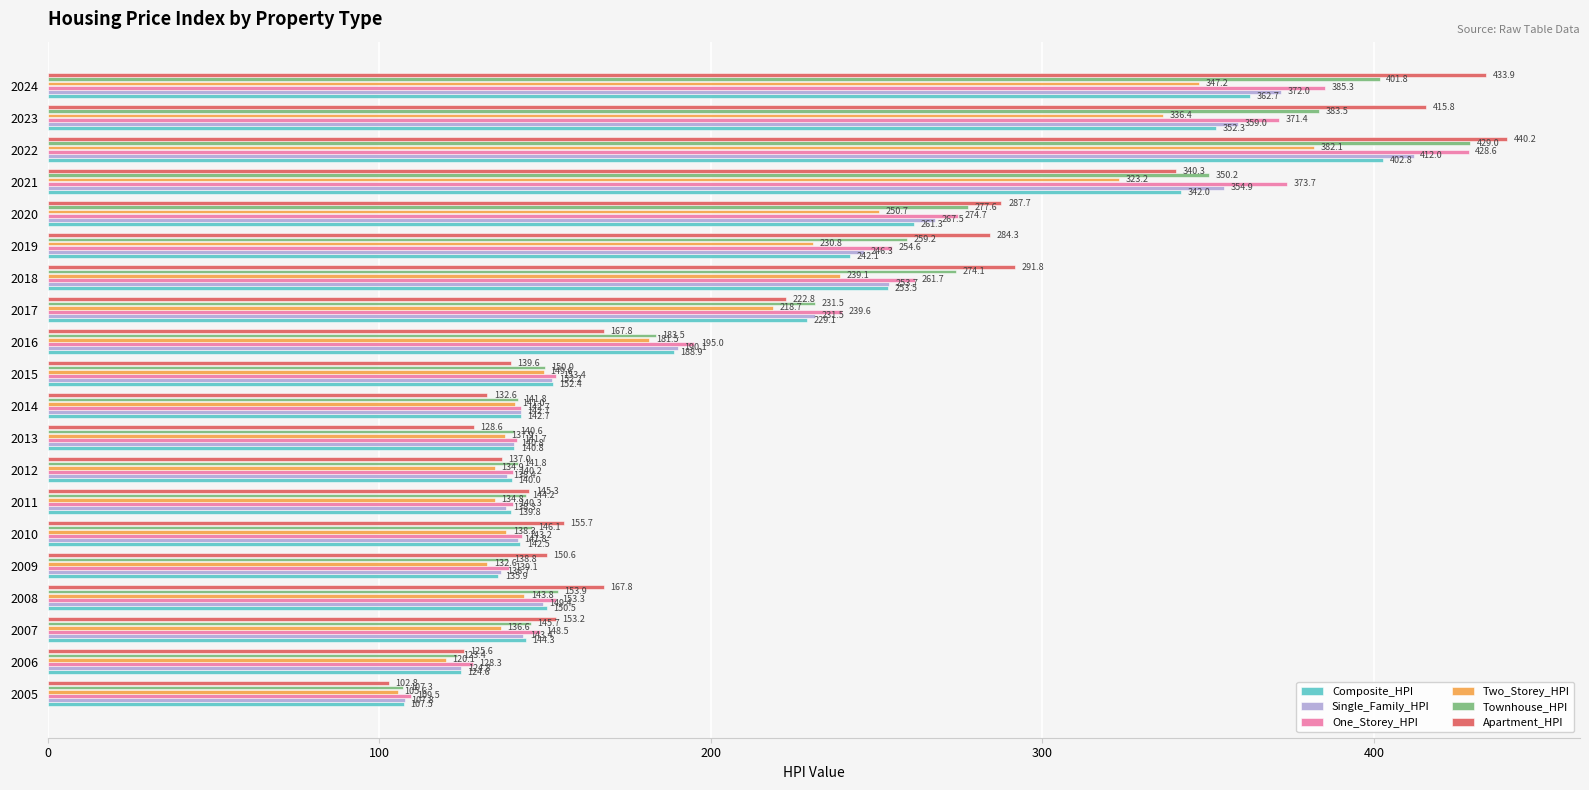

Where is Single_Family_HPI nearest to the value 259?

2018